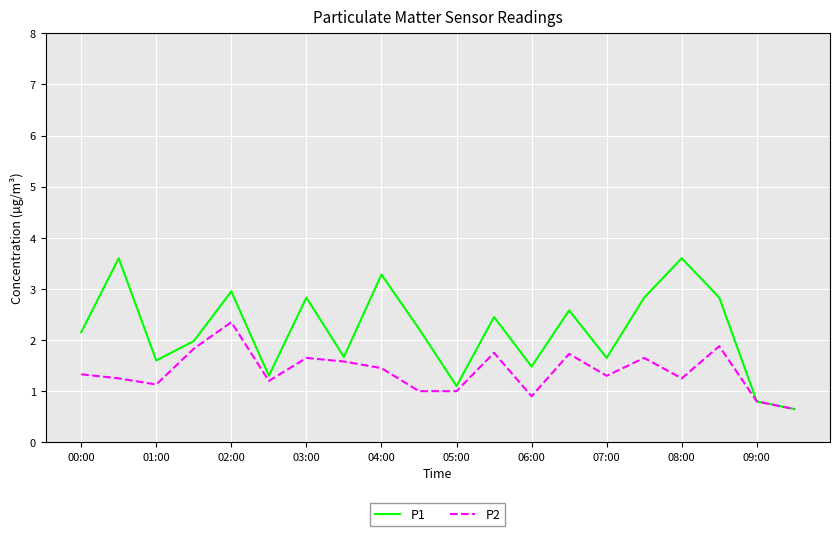

Which series has the largest range (max minus min)?

P1